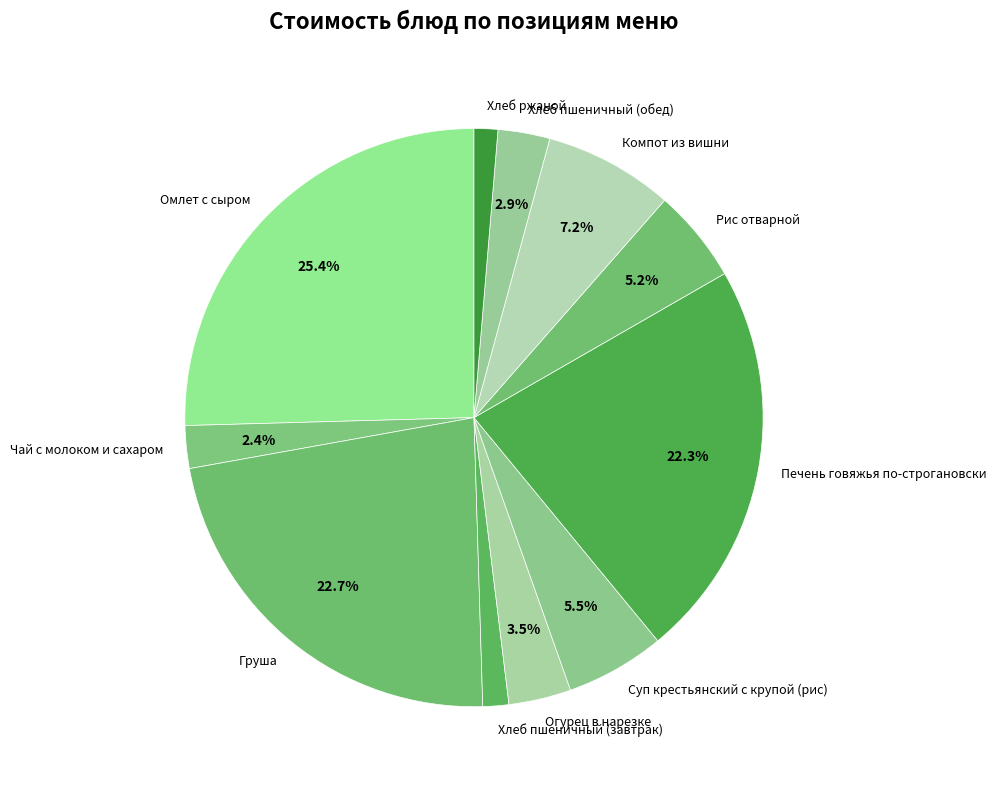

Is there any slice that represents more than half of the pie?

No